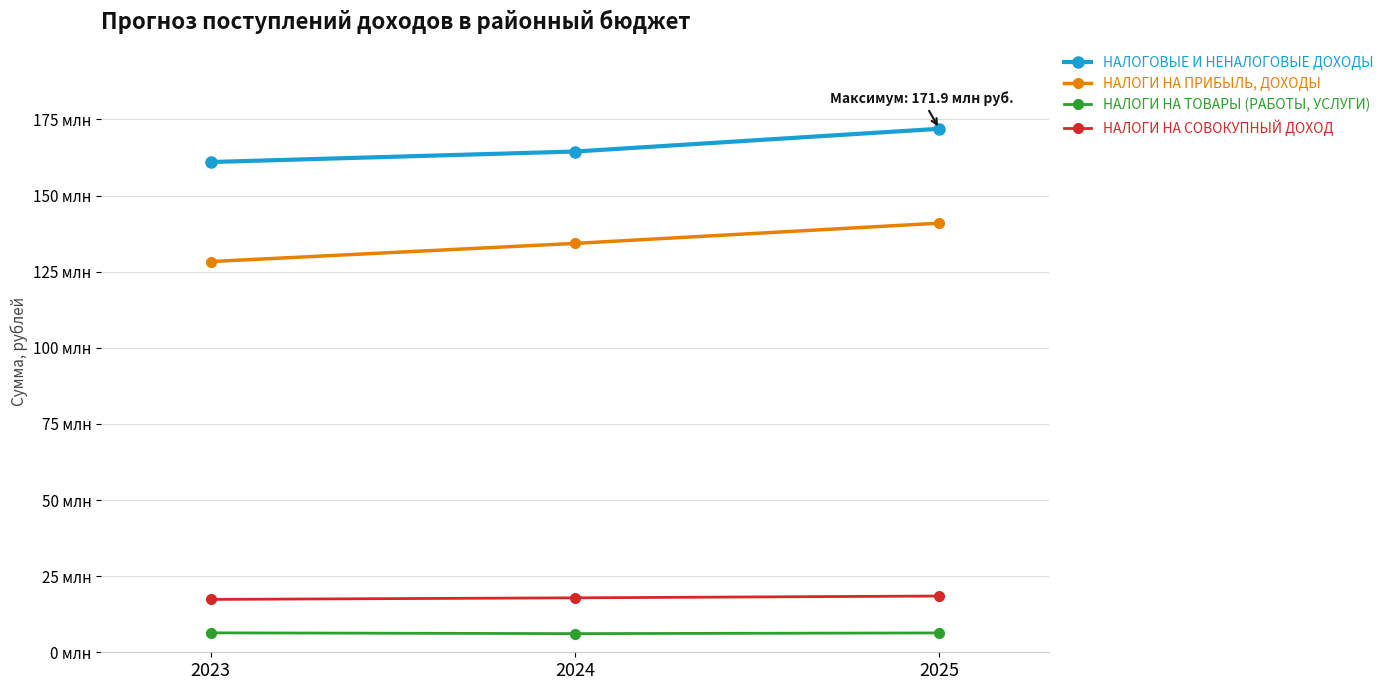

Does the chart have visible grid lines?

Yes